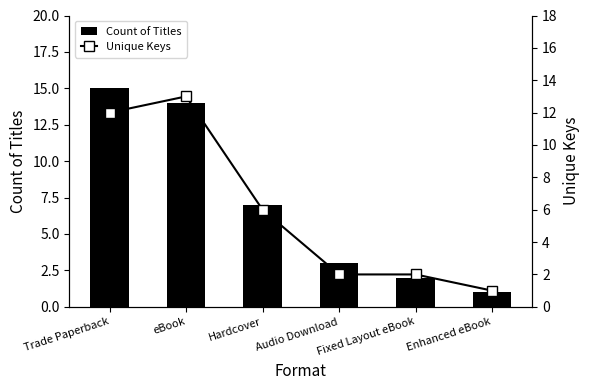

At Audio Download, list the series in order from smallest to largest.

Unique Keys, Count of Titles